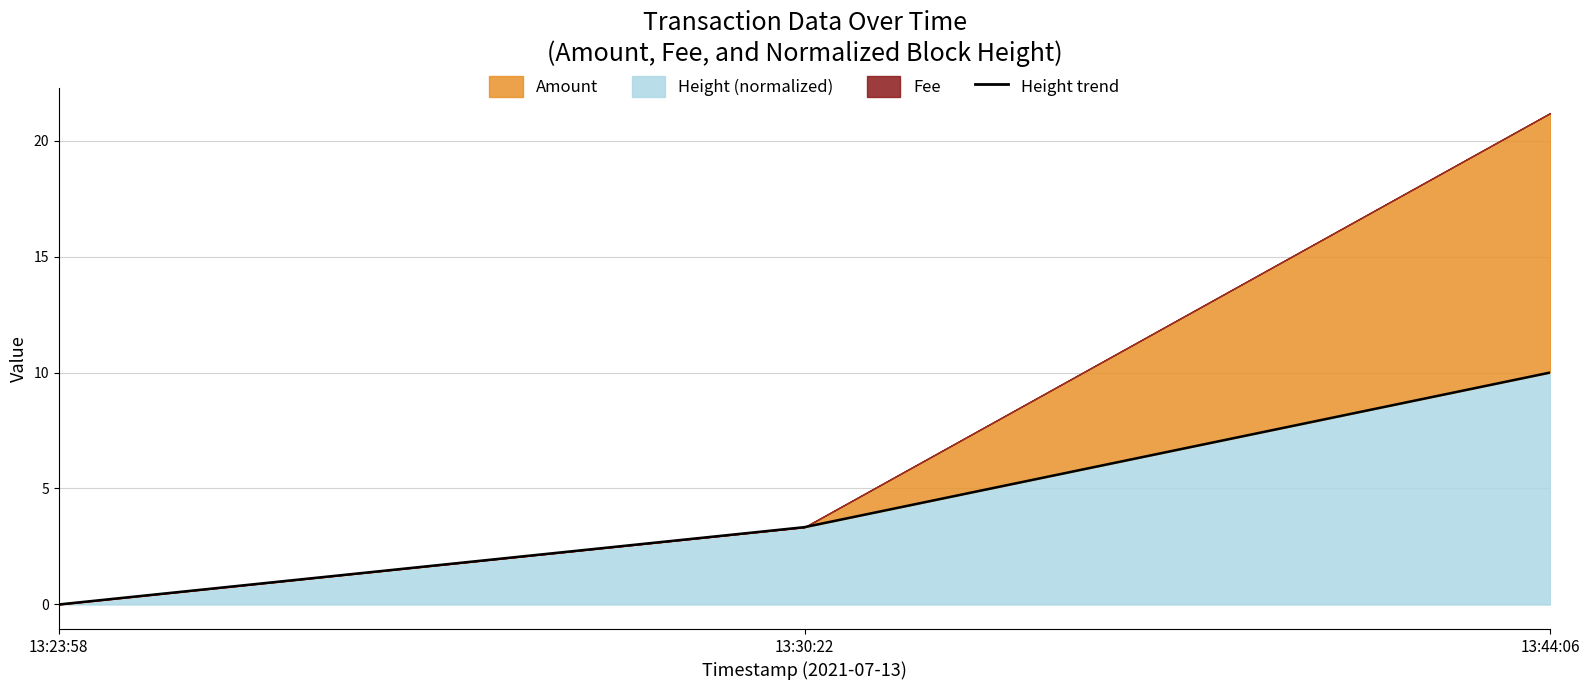

Between 13:30:22 and 13:44:06, which is larger?

13:44:06